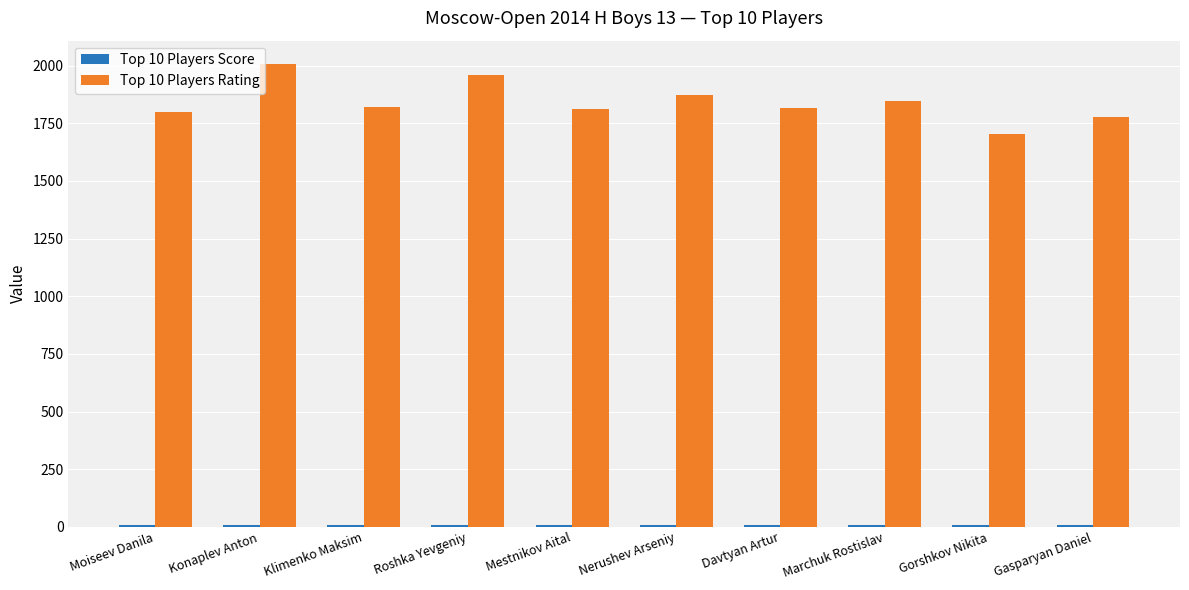

What is the lowest value of the Top 10 Players Rating series?

1704.0